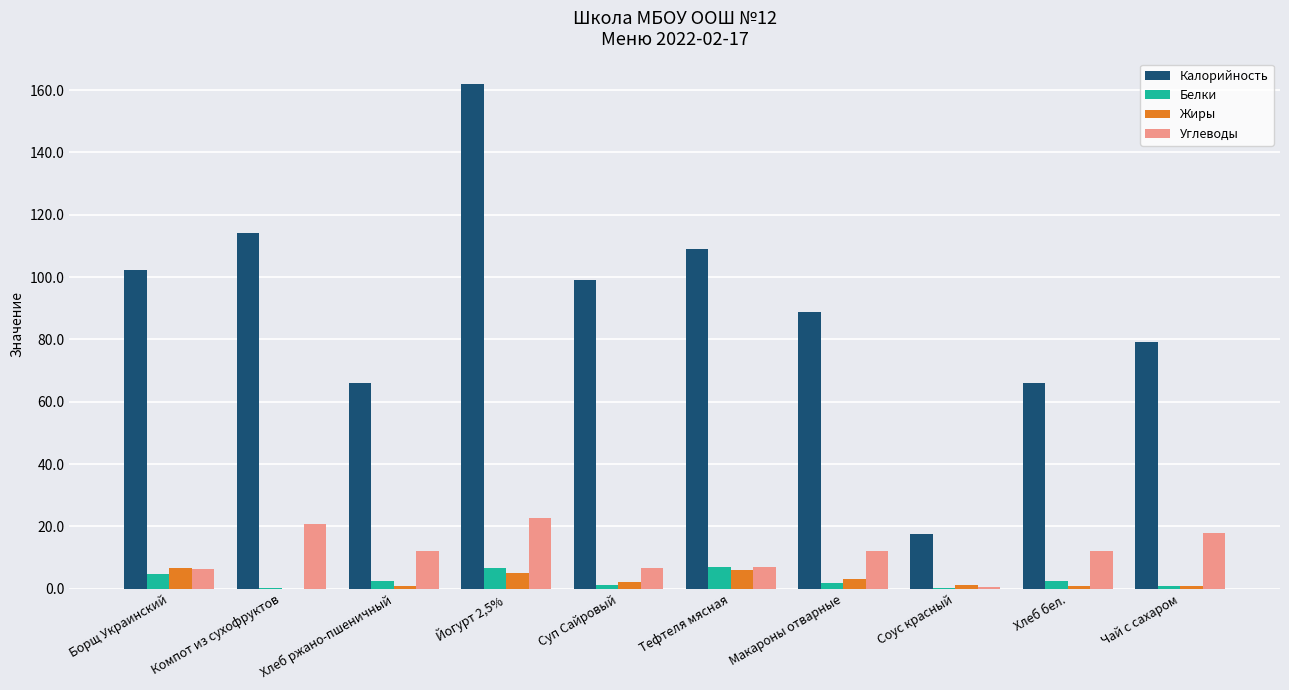

How many groups of bars are there?

10